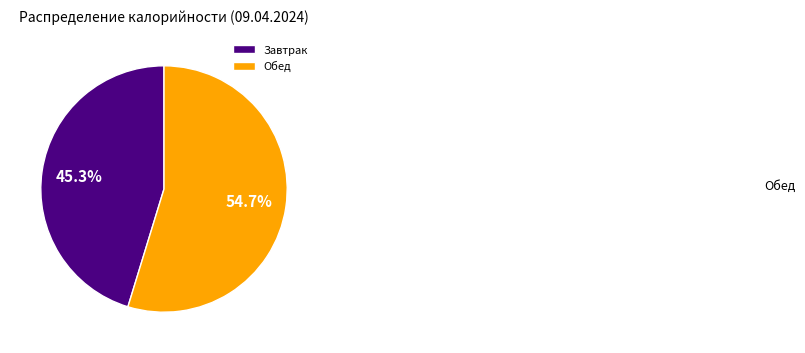

The Завтрак slice represents 52% of the pie. True or false?

False